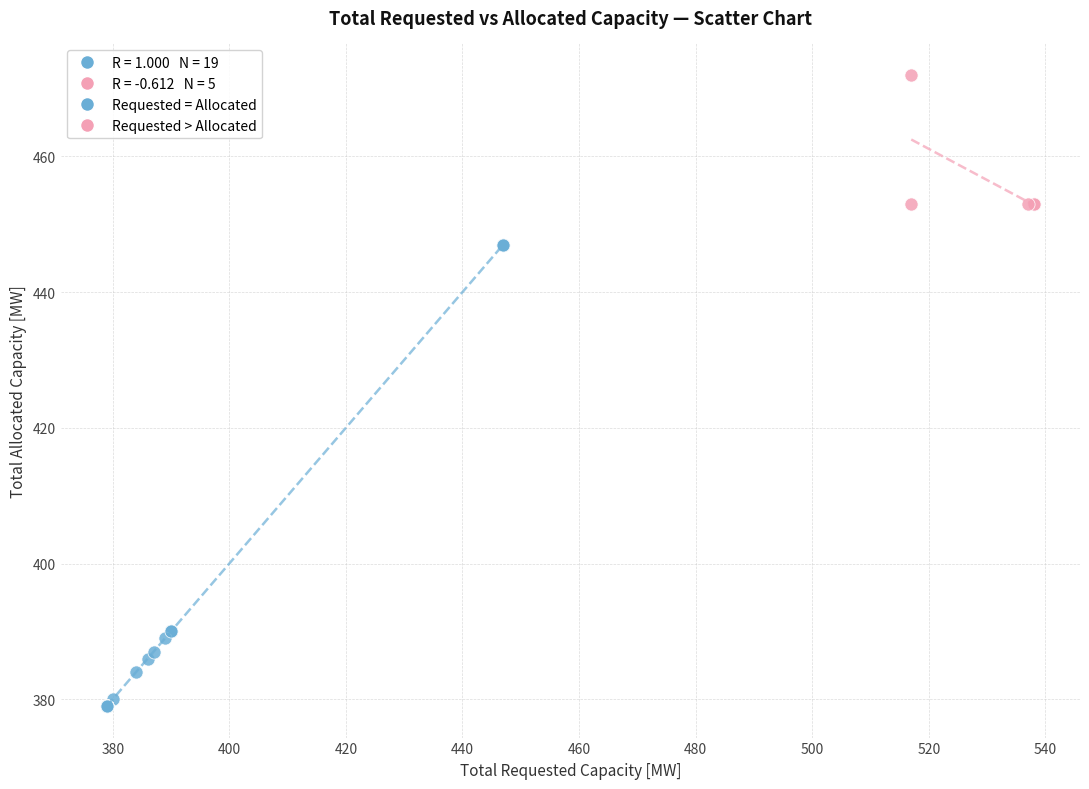

Which series has the widest spread of Y values?

Requested = Allocated